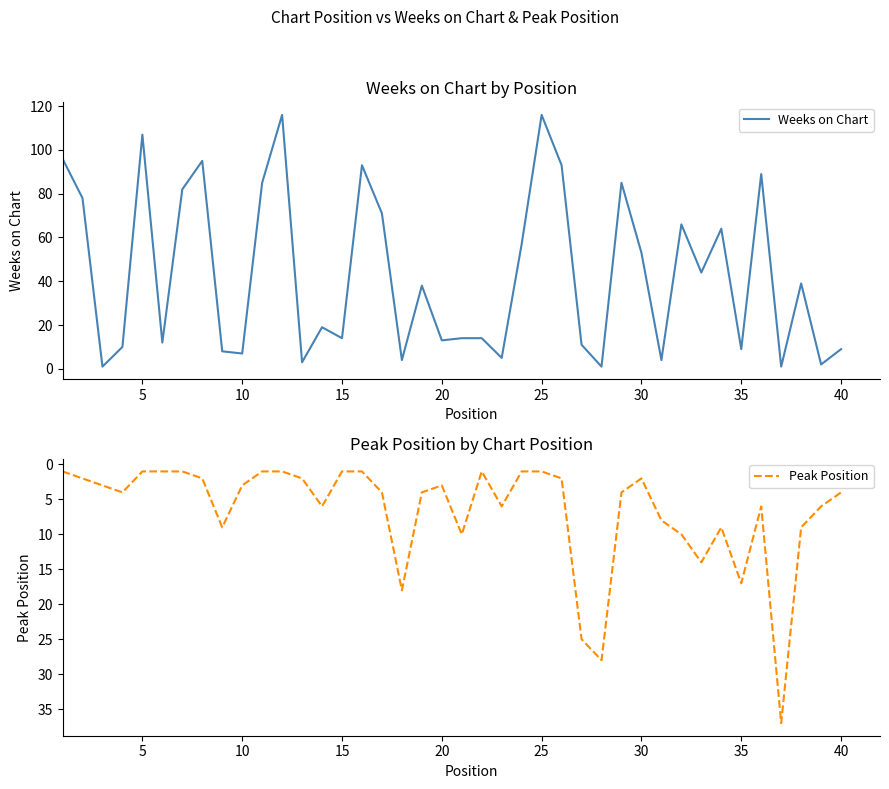

The value of Weeks on Chart at 20 is 13. True or false?

True